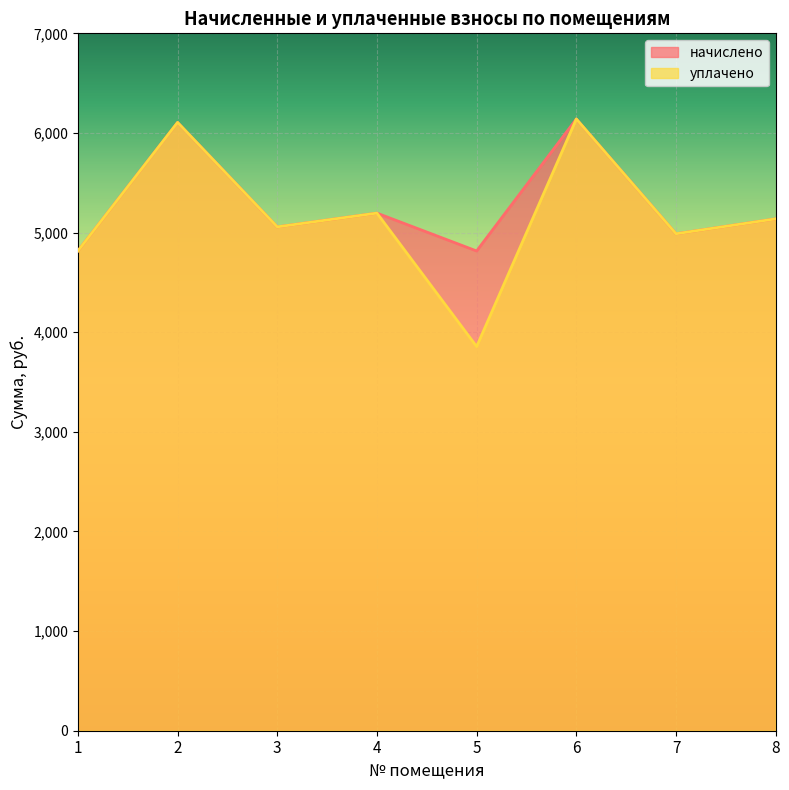

Count the number of categories in the chart.

8